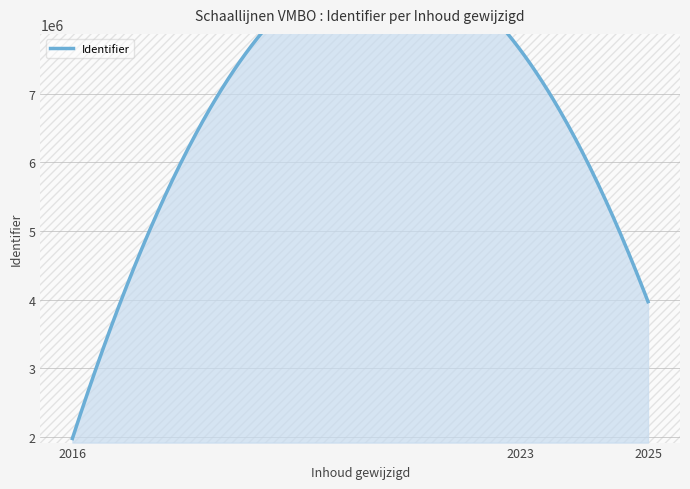

At which category does the chart reach its minimum across all series?

2016-06-23